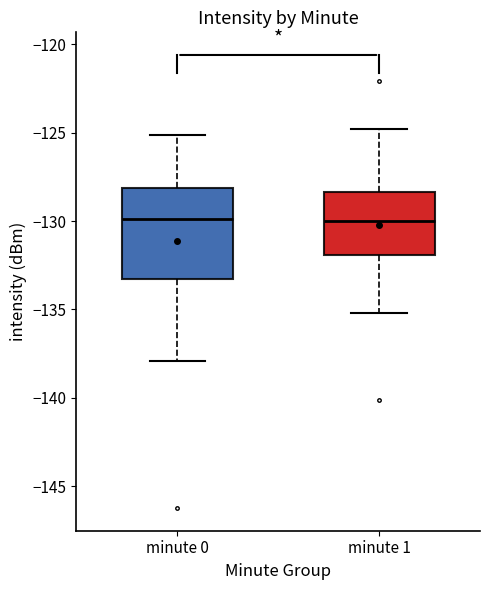

Which box is the tallest, from its lower edge to its upper edge?

minute 0